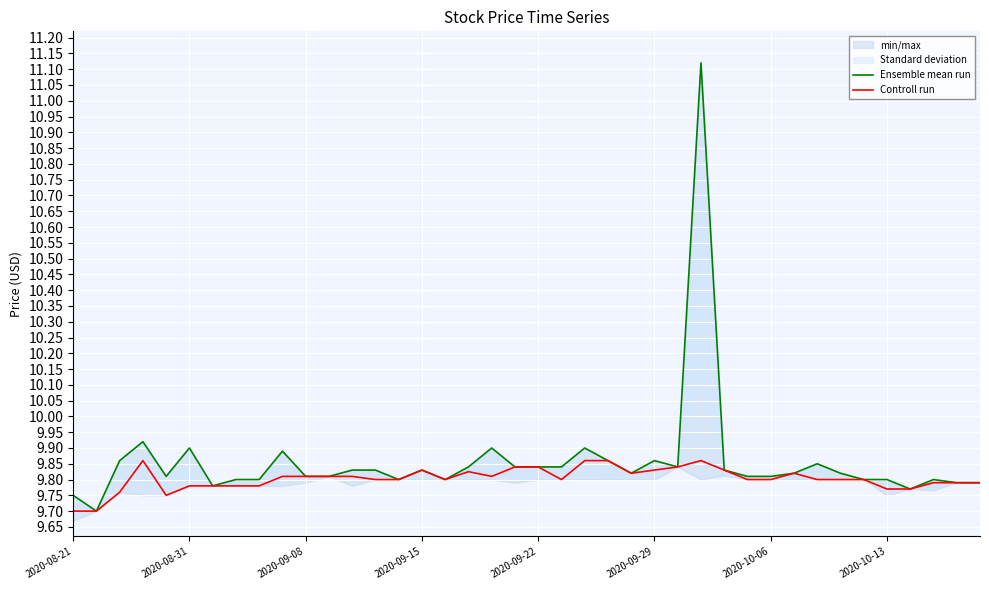

True or false: Ensemble mean run has a value of 6.5 at 29.

False